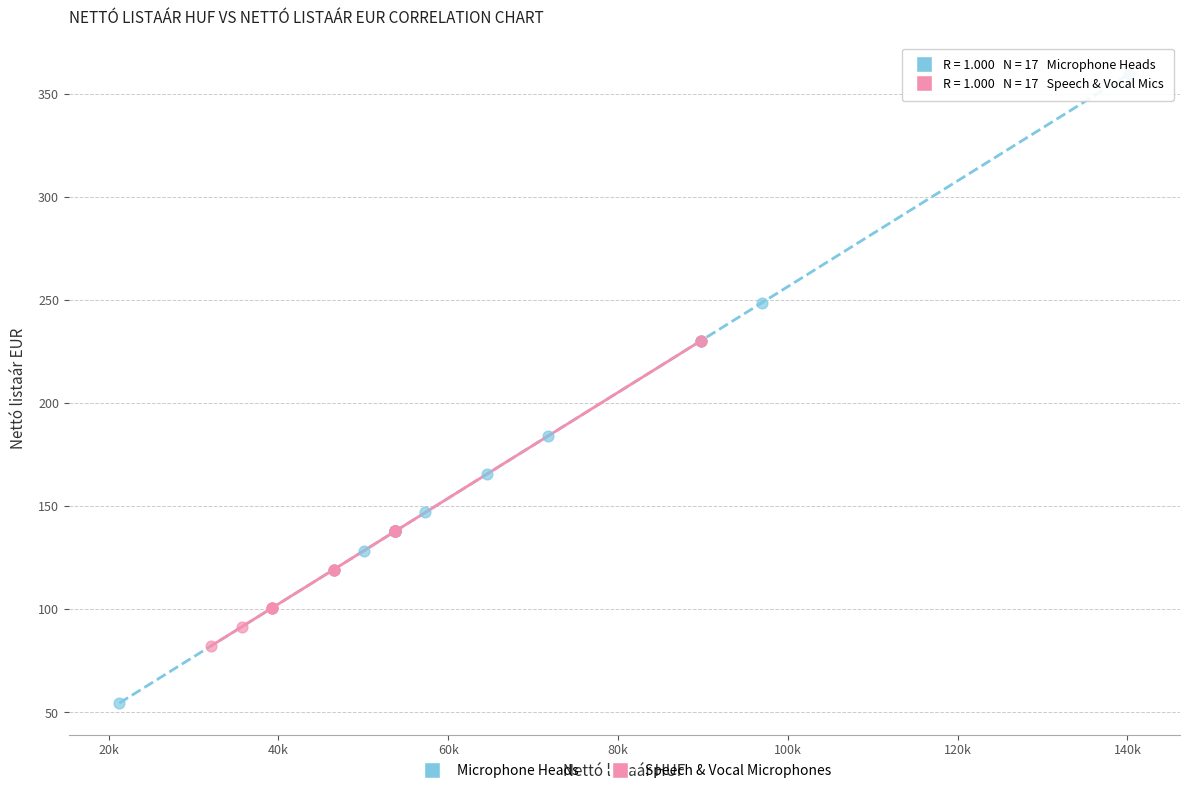

Which series has the widest spread of Y values?

Microphone Heads